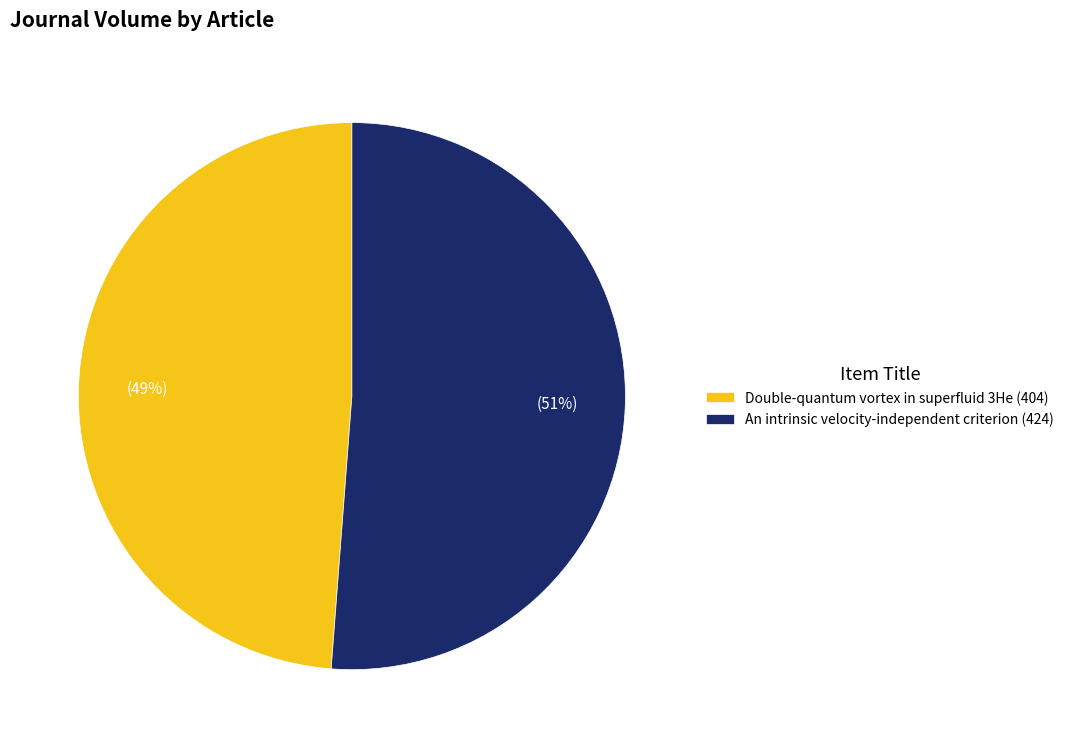

What percentage is the Double-quantum vortex in superfluid 3He slice, to the nearest percent?

49%